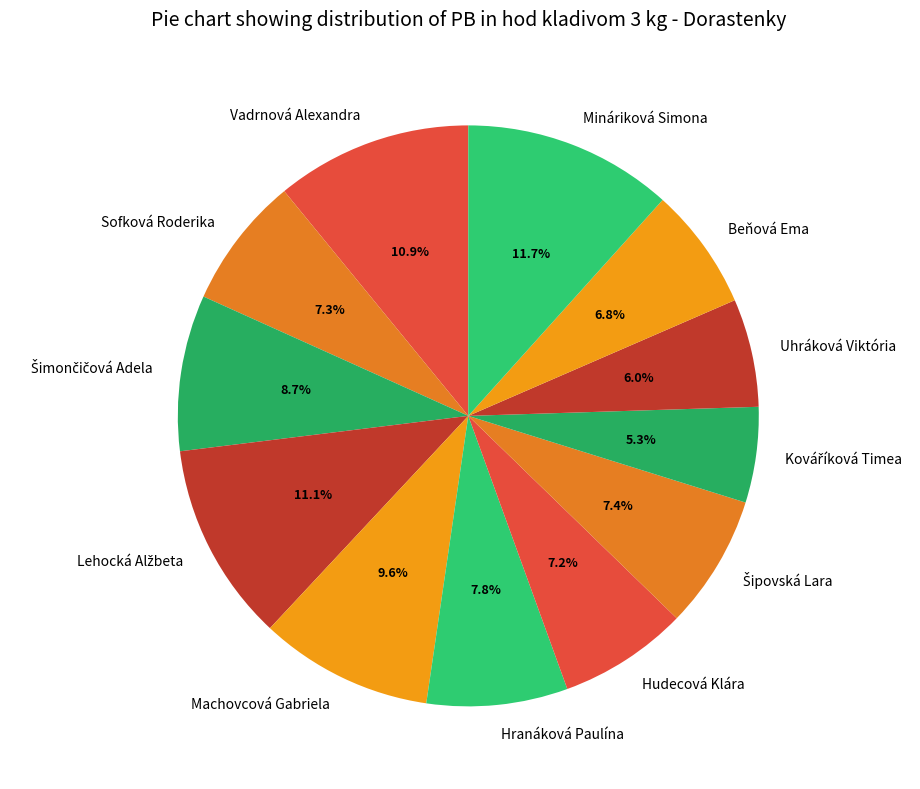

How many segments does this pie chart have?

12